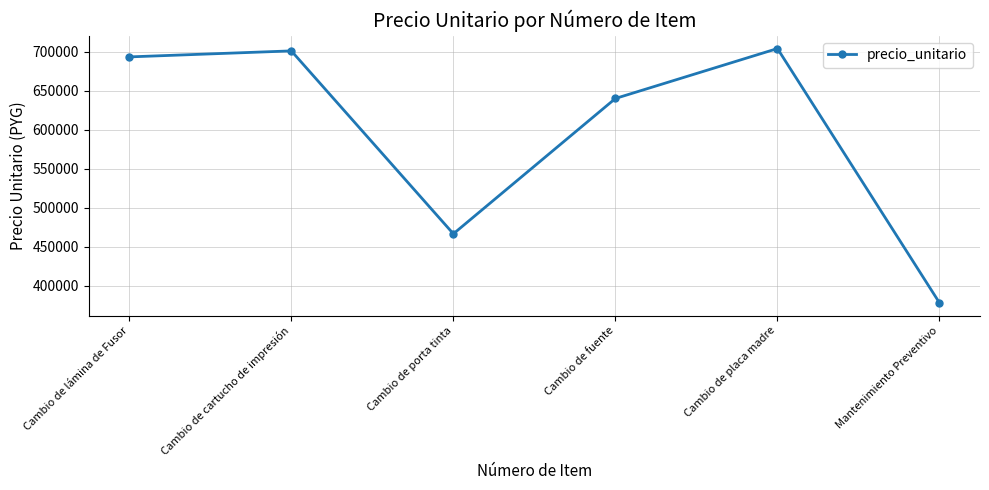

What value does the data have at Cambio de cartucho de impresión?

701000